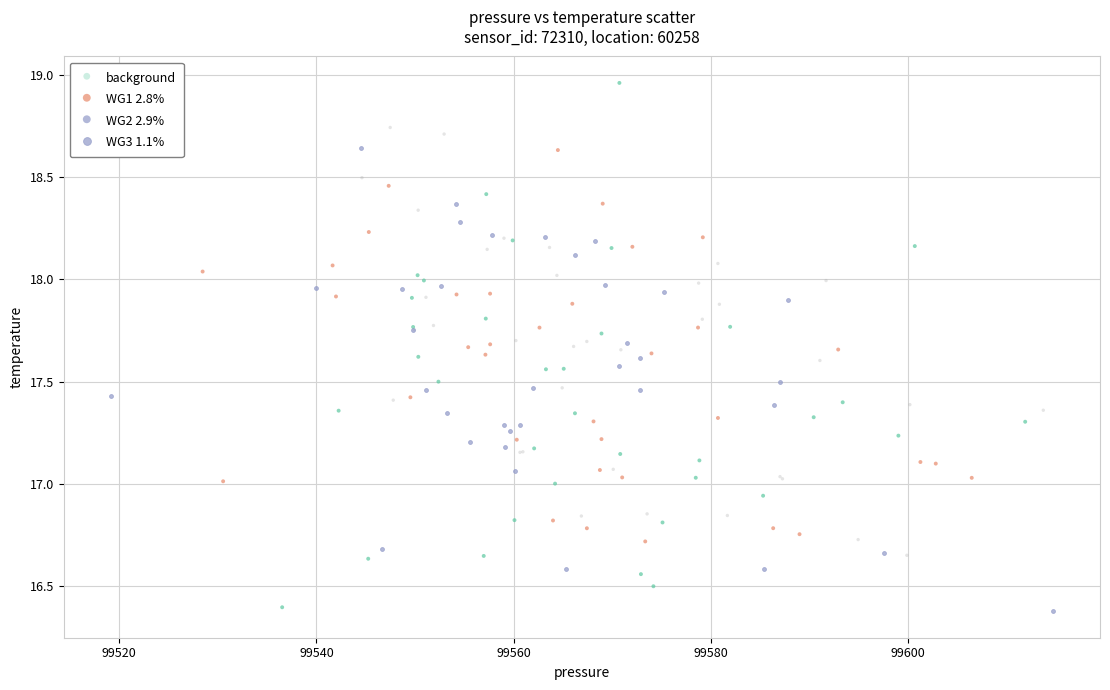

Which series contains the highest Y value?

WG1 2.8%